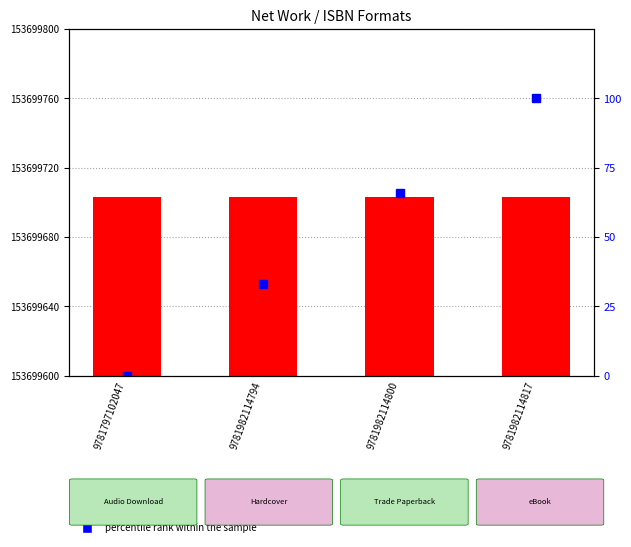

At which label is Key closest to 153699703?

9781797102047